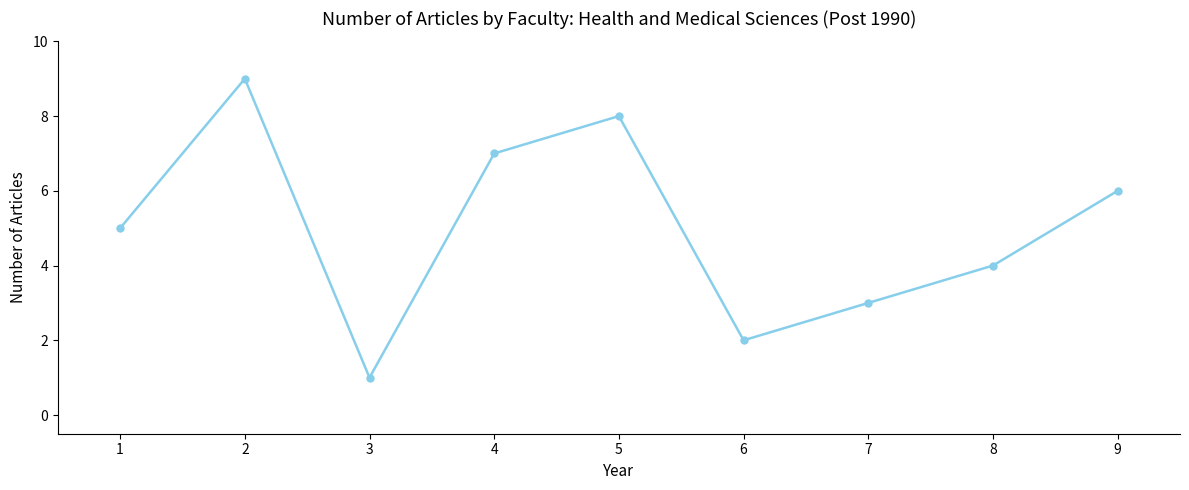

How many interior local peaks (higher than both neighbors) does the data have?

2